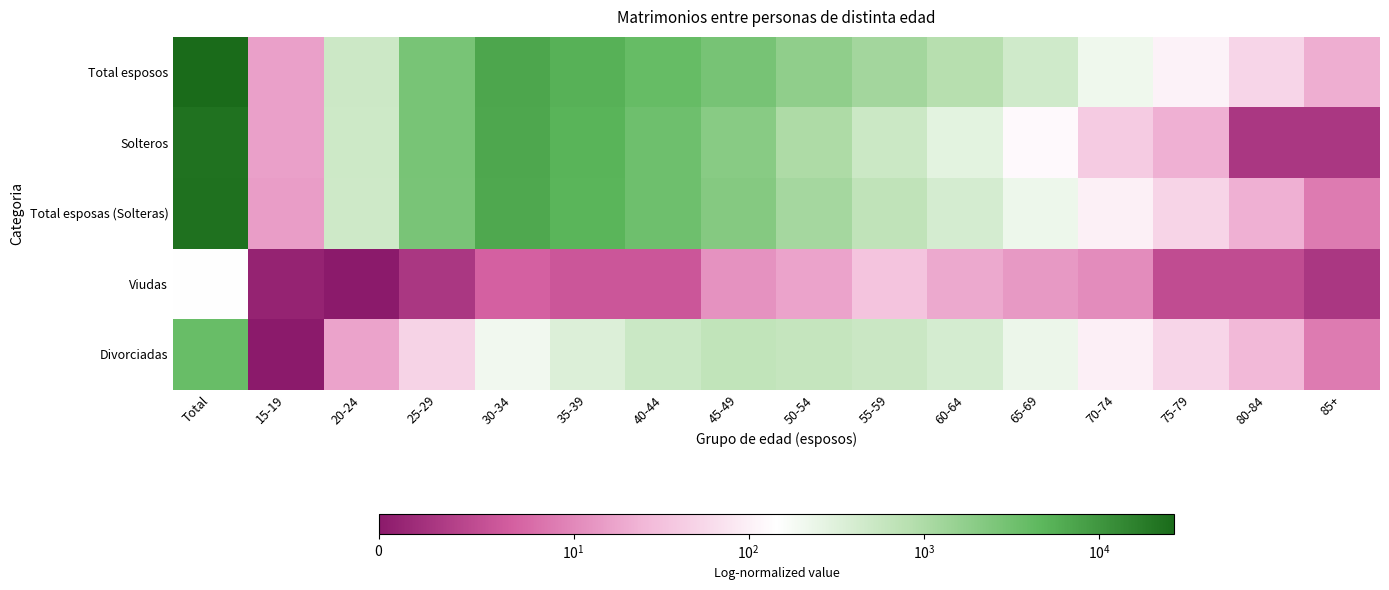

Reading left to right, list all the values displayed in this chart.

Total esposos: Total=26888	15-19=16	20-24=495	25-29=2781	30-34=6849	35-39=5373	40-44=3875	45-49=2819	50-54=1774	55-59=1223	60-64=829	65-69=462	70-74=210	75-79=108	80-84=53	85+=21
Solteros: Total=22431	15-19=16	20-24=490	25-29=2767	30-34=6742	35-39=5112	40-44=3319	45-49=2021	50-54=987	55-59=503	60-64=278	65-69=127	70-74=41	75-79=22	80-84=3	85+=3
Total esposas (Solteras): Total=23033	15-19=15	20-24=478	25-29=2729	30-34=6640	35-39=5027	40-44=3347	45-49=2161	50-54=1163	55-59=662	60-64=408	65-69=221	70-74=100	75-79=51	80-84=22	85+=9
Viudas: Total=143	15-19=1	20-24=0	25-29=3	30-34=7	35-39=6	40-44=6	45-49=12	50-54=17	55-59=34	60-64=19	65-69=14	70-74=11	75-79=5	80-84=5	85+=3
Divorciadas: Total=3712	15-19=0	20-24=17	25-29=49	30-34=202	35-39=340	40-44=522	45-49=646	50-54=594	55-59=527	60-64=402	65-69=227	70-74=99	75-79=52	80-84=26	85+=9